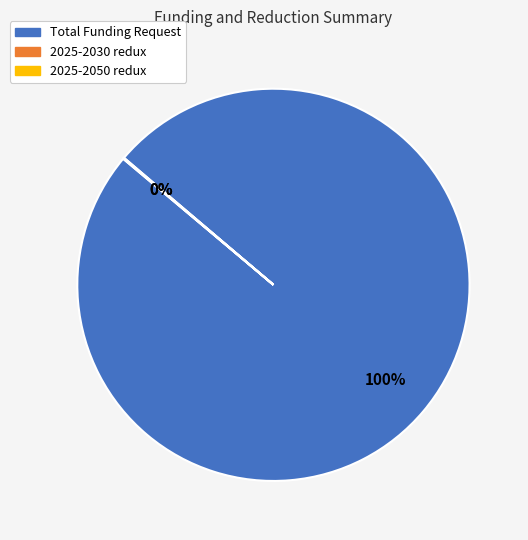

Which category accounts for the majority?

Total Funding Request